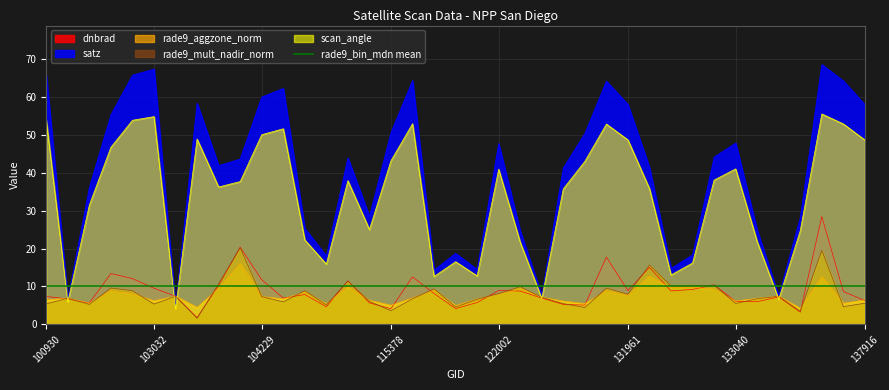

What is the difference between the scan_angle values at 131947 and 134505?

28.1